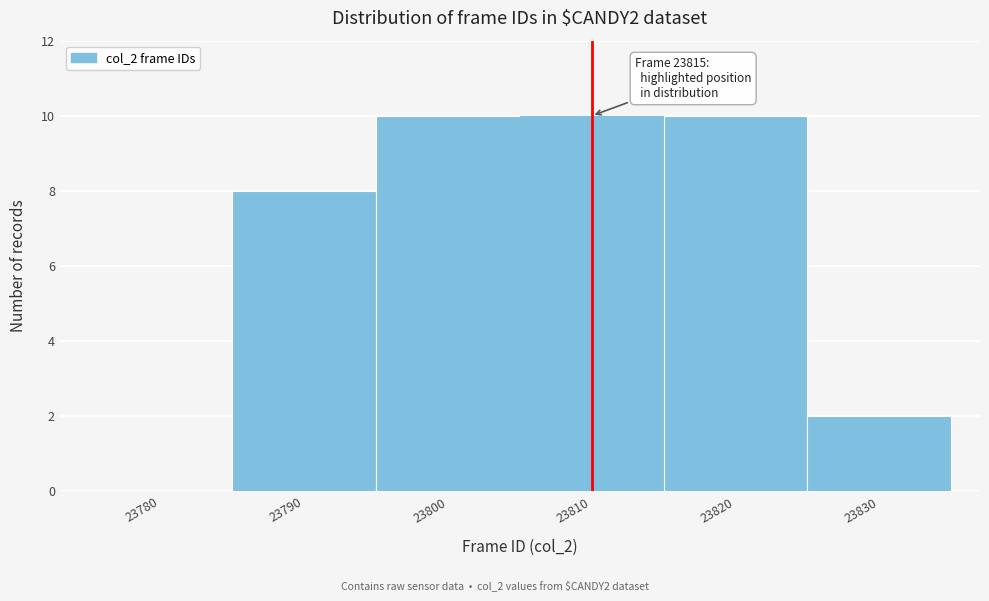

Reading right to left, what are all the values shown in this chart?

23830=2	23820=10	23810=10	23800=10	23790=8	23780=0